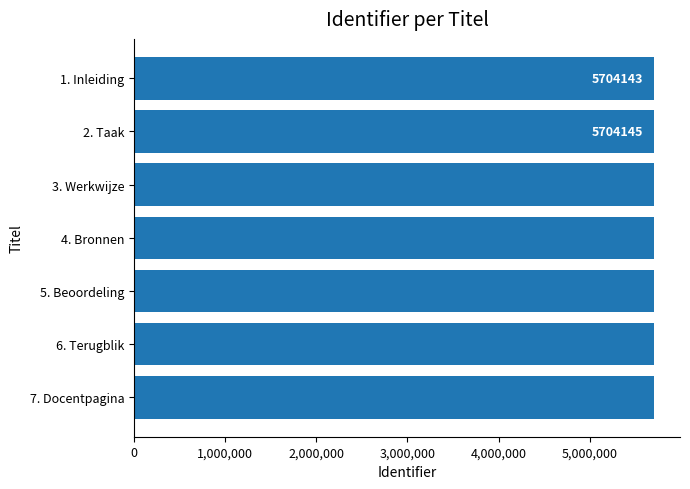

What is the label of the 3rd bar from the bottom?

5. Beoordeling